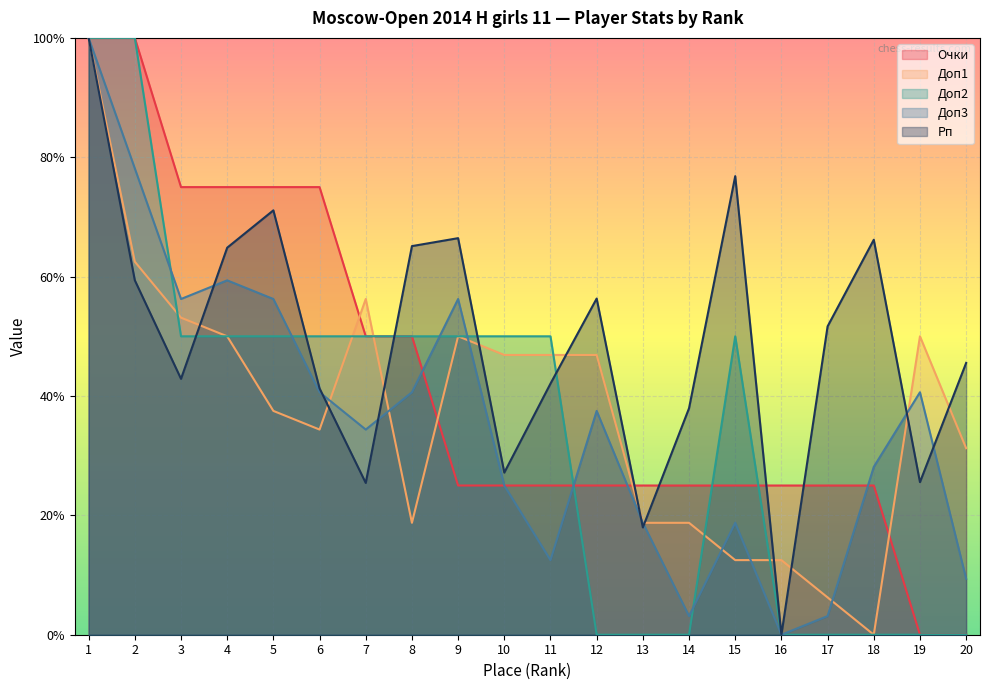

Where do Рп and Очки first cross each other?

7 and 8